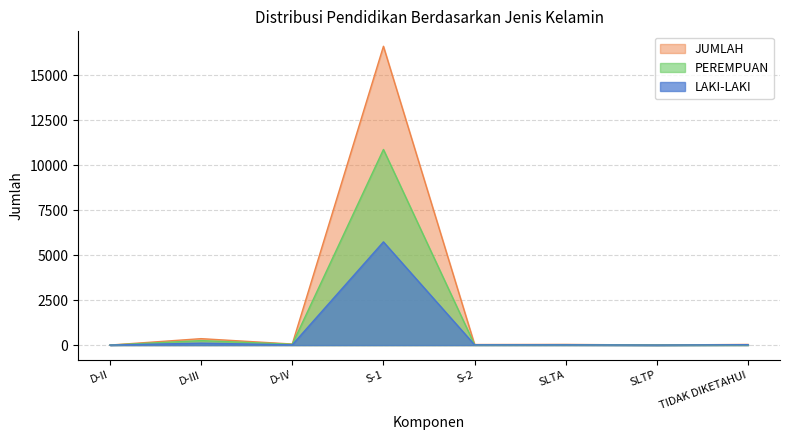

True or false: PEREMPUAN and JUMLAH cross at least once.

False